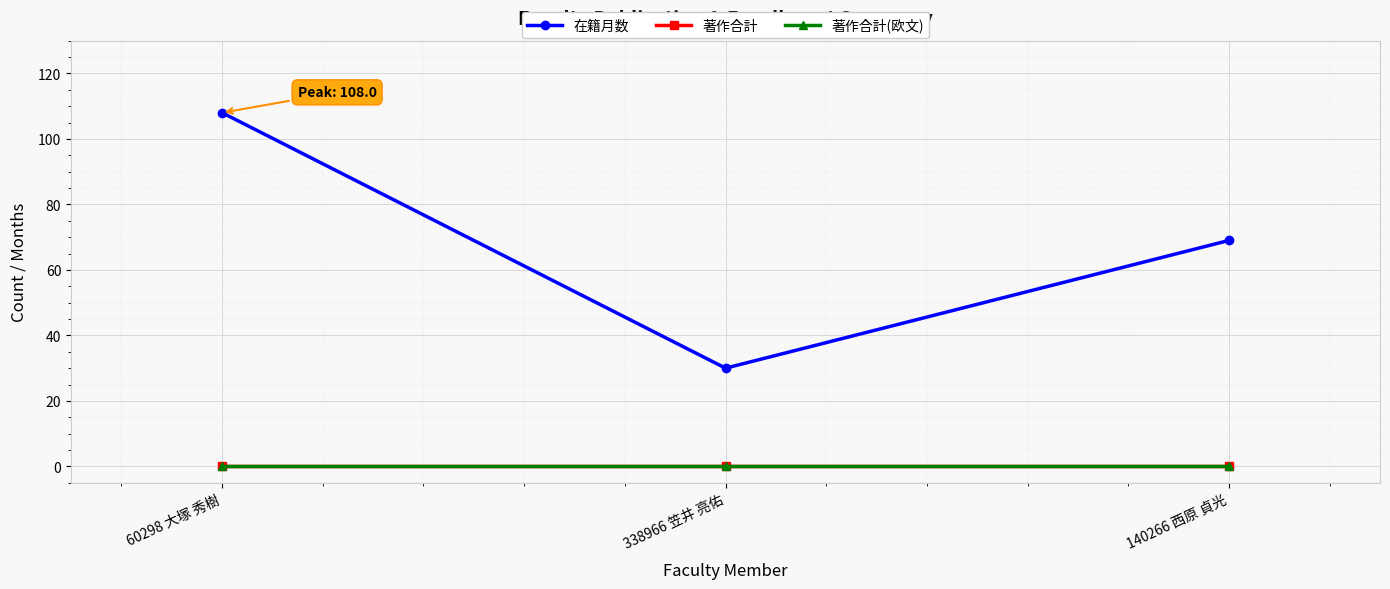

Reading left to right, transcribe all the data shown in this chart.

在籍月数: 108	30	69
著作合計: 0	0	0
著作合計(欧文): 0	0	0